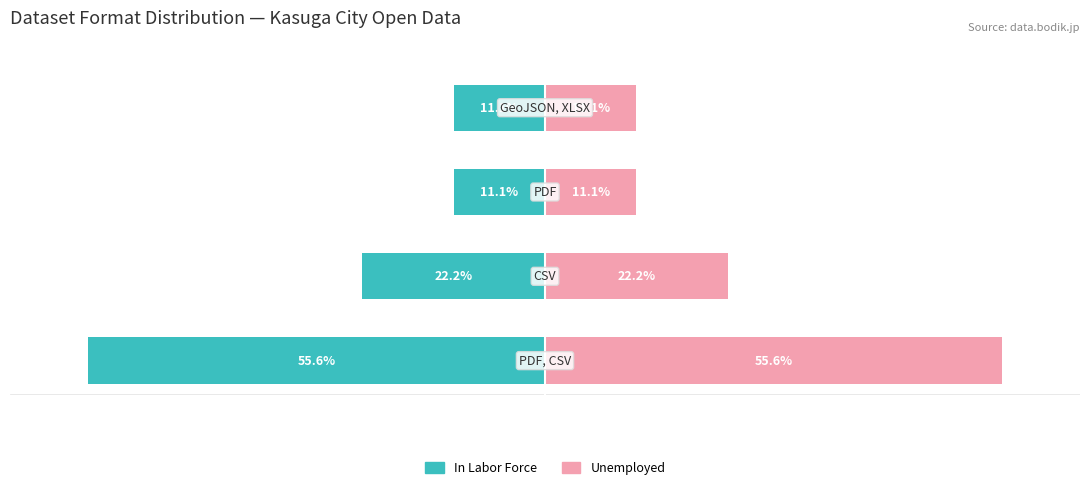

Between −80 and −60, which is larger?

−60